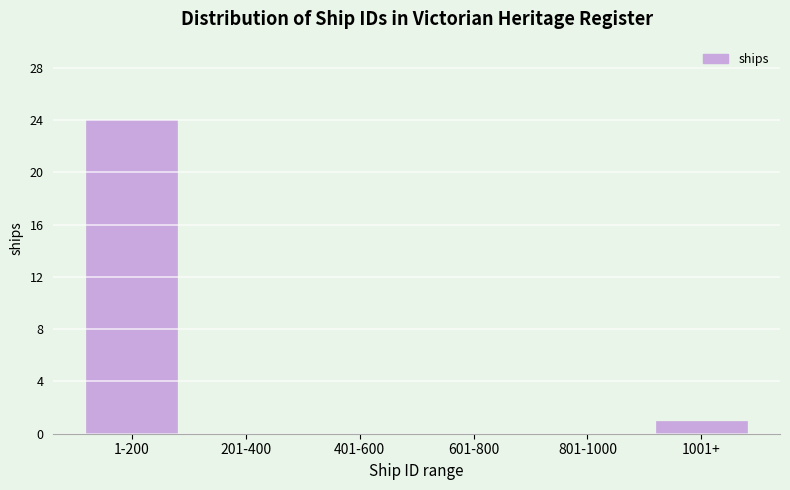

Reading right to left, transcribe all the data shown in this chart.

1001+=1	801-1000=0	601-800=0	401-600=0	201-400=0	1-200=24